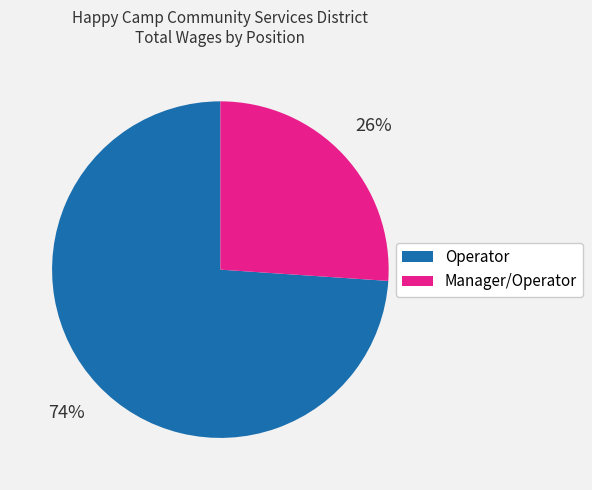

Is it true that Manager/Operator is 18% of the pie?

False